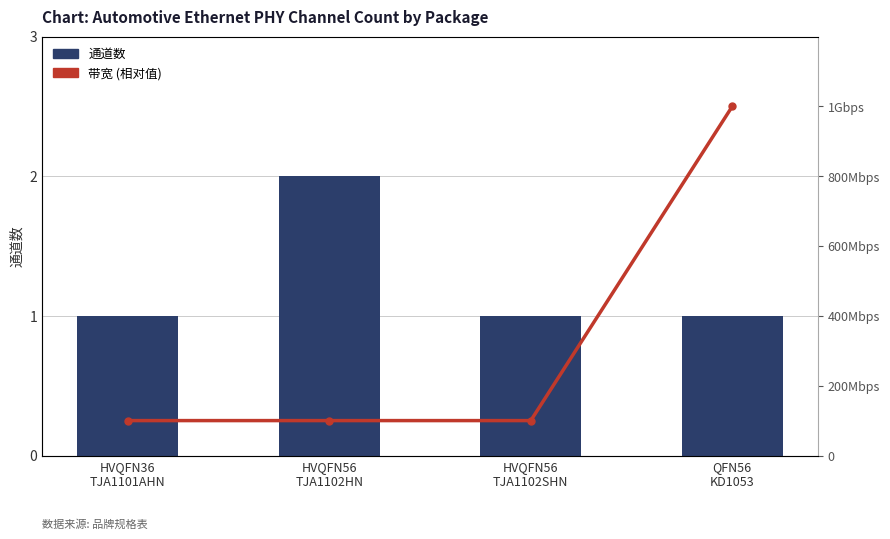

List the series in order of their overall mean, lowest first.

带宽 (相对值), 通道数